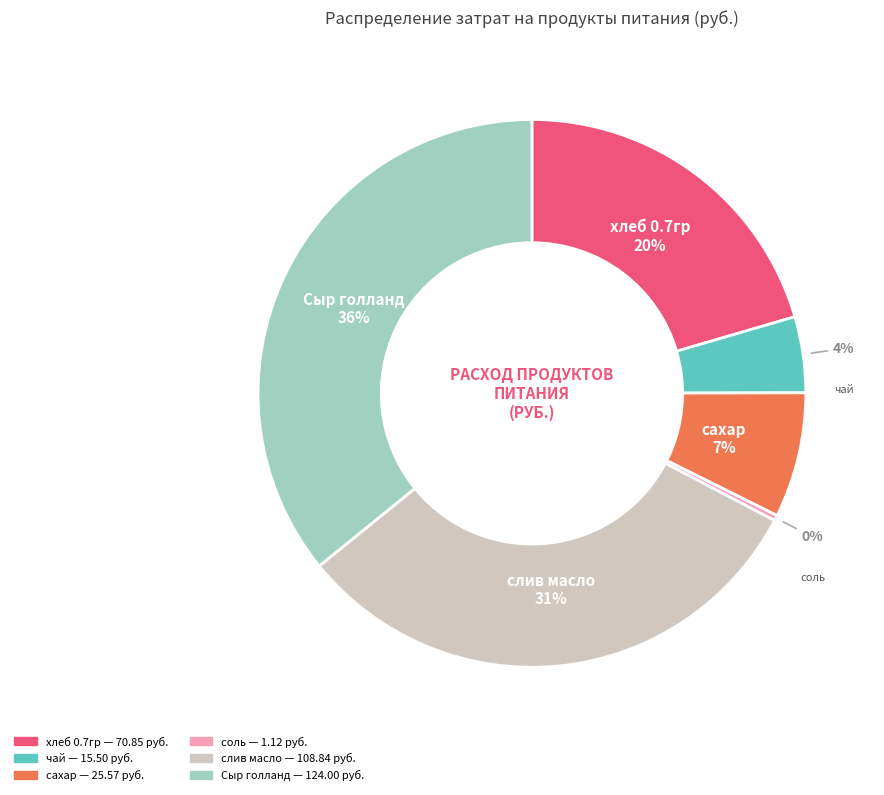

Which category has the biggest portion of the pie?

Сыр голланд